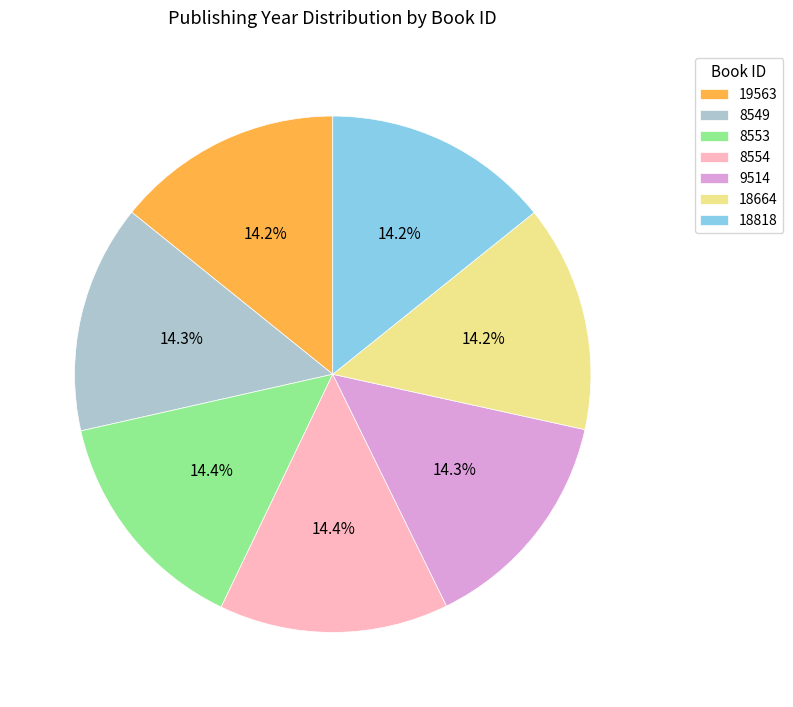

Does 19563 account for over 50% of the chart?

No